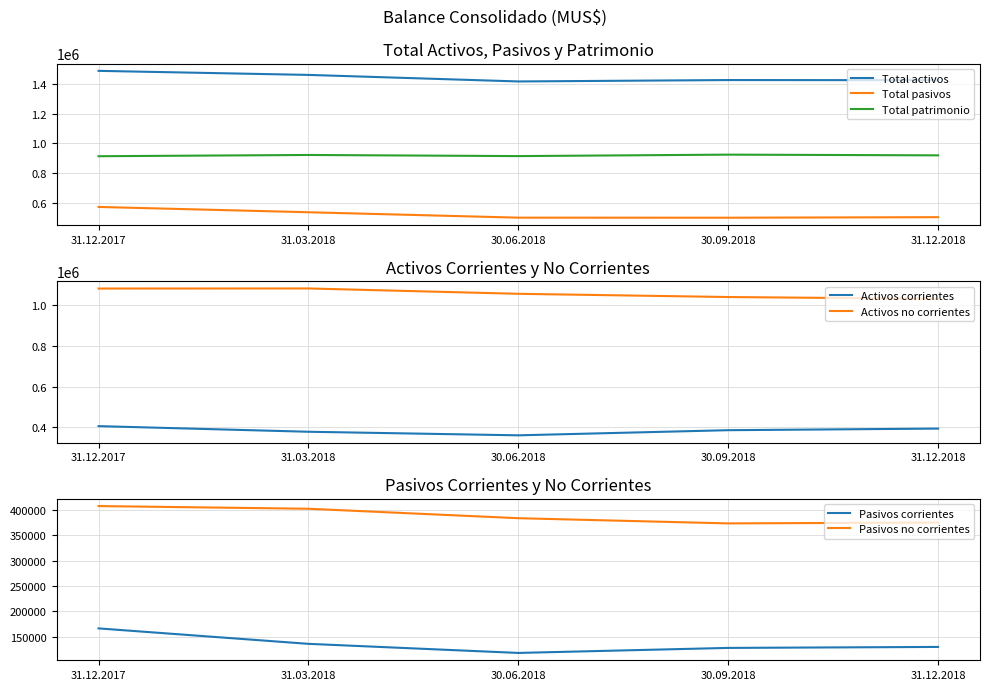

True or false: Total patrimonio has a value of 922852 at 31.03.2018.

True